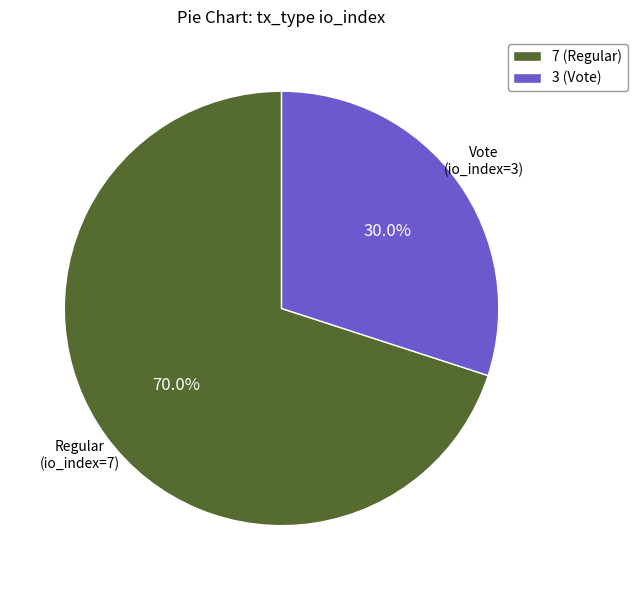

Which slice is the smallest?

3 (Vote)